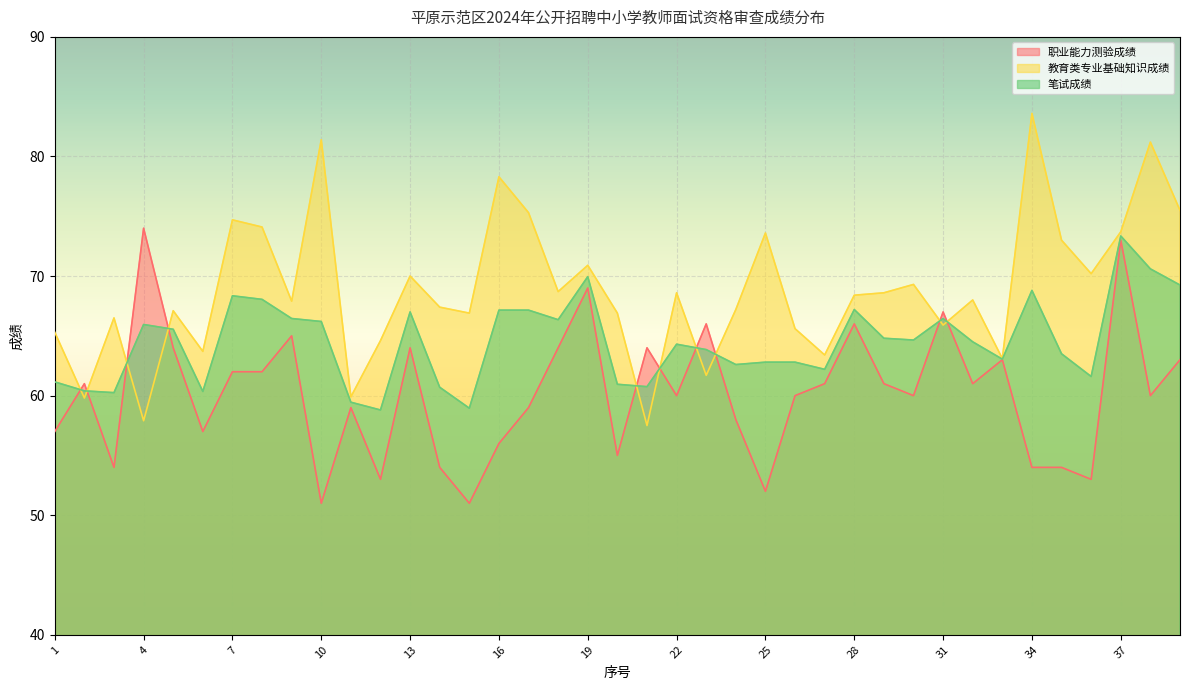

How many lines are shown in the chart?

3